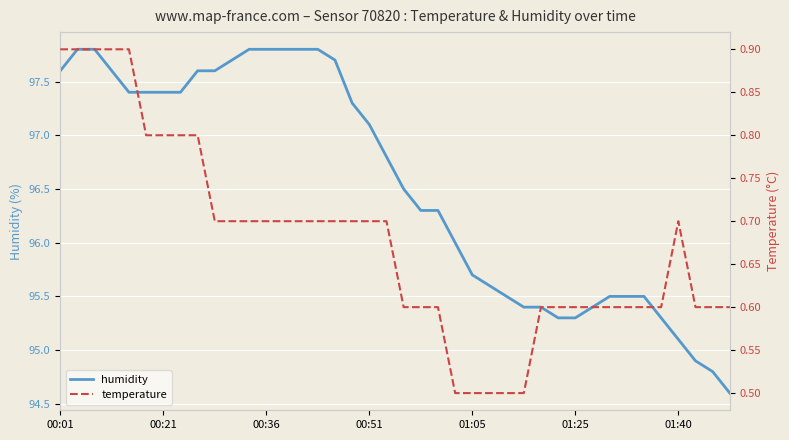

What is the highest value of the humidity series?

97.8